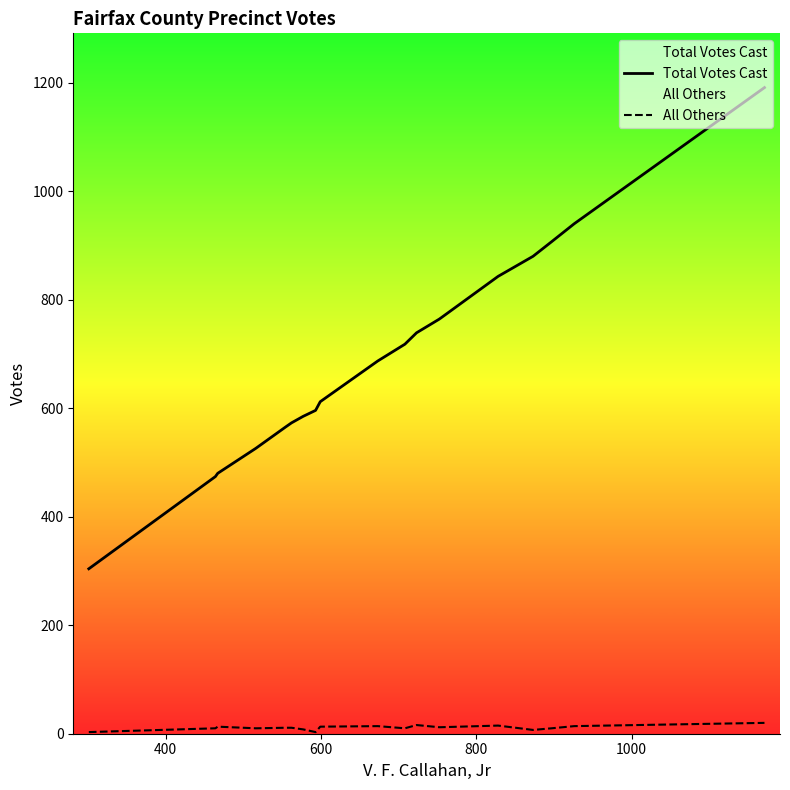

True or false: All Others and Total Votes Cast intersect in this chart.

False